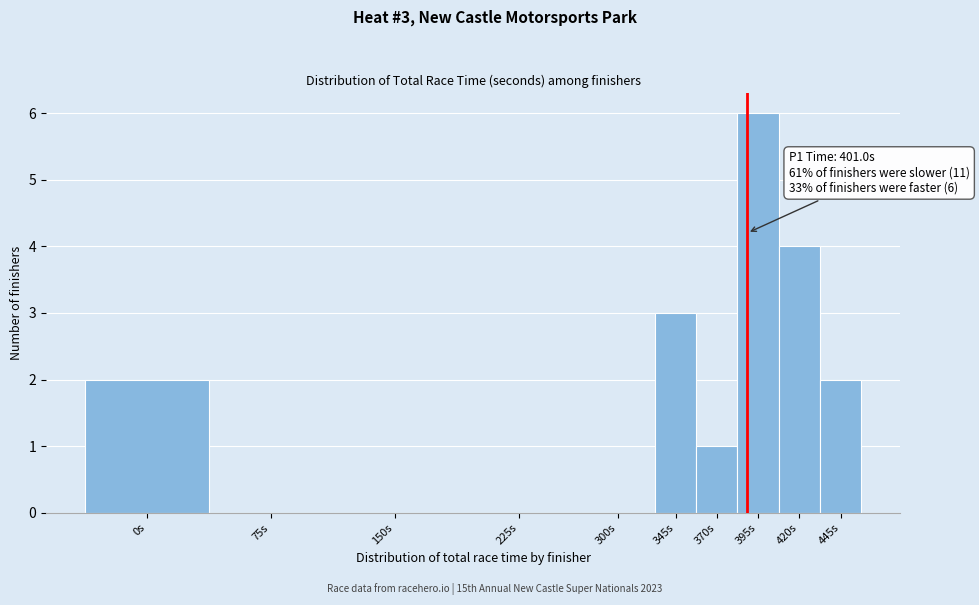

Reading left to right, list all the values displayed in this chart.

0s=2	75s=0	150s=0	225s=0	300s=0	345s=3	370s=1	395s=6	420s=4	445s=2